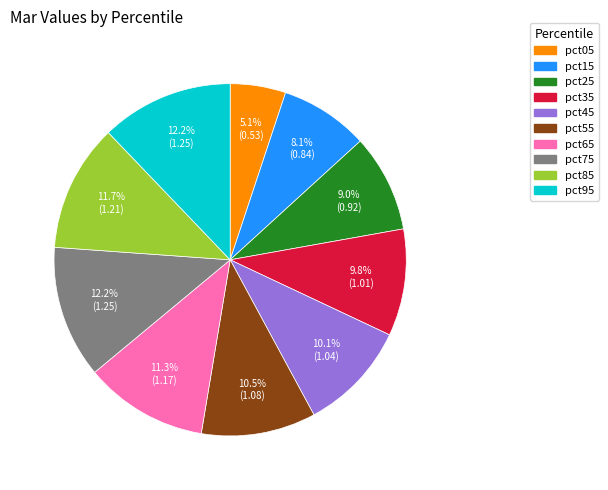

To the nearest percent, what is the difference between the largest and smallest slice percentages?

7%